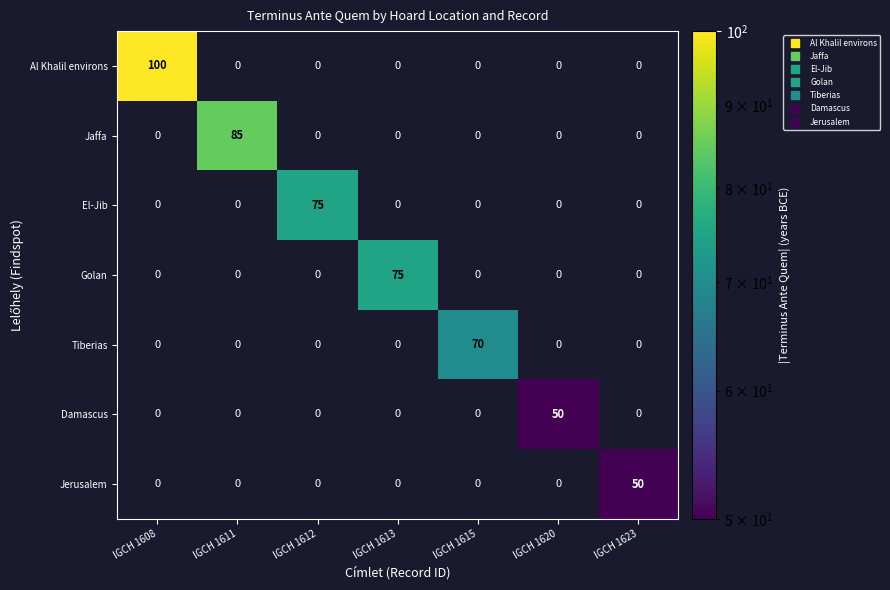

Is the value of Damascus at IGCH 1611 greater than the value of Jaffa at IGCH 1612?

No